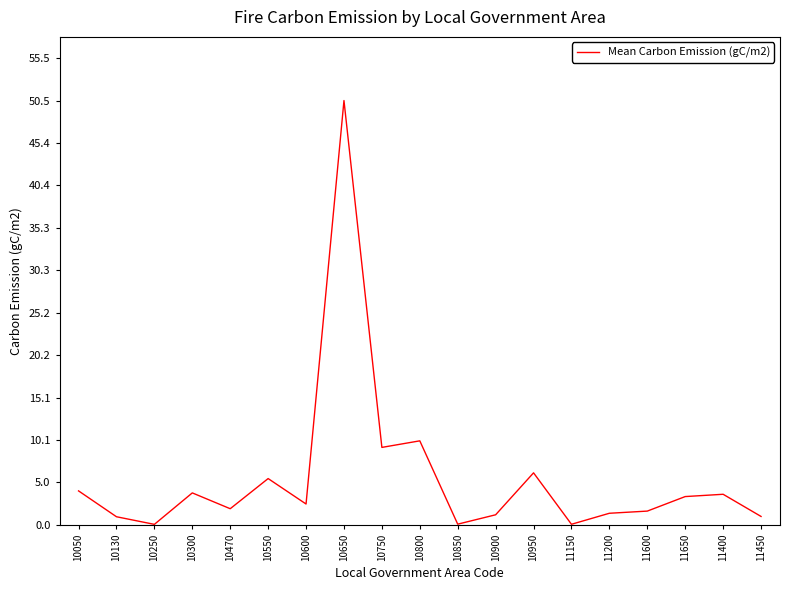

What is the greatest value displayed?

50.5